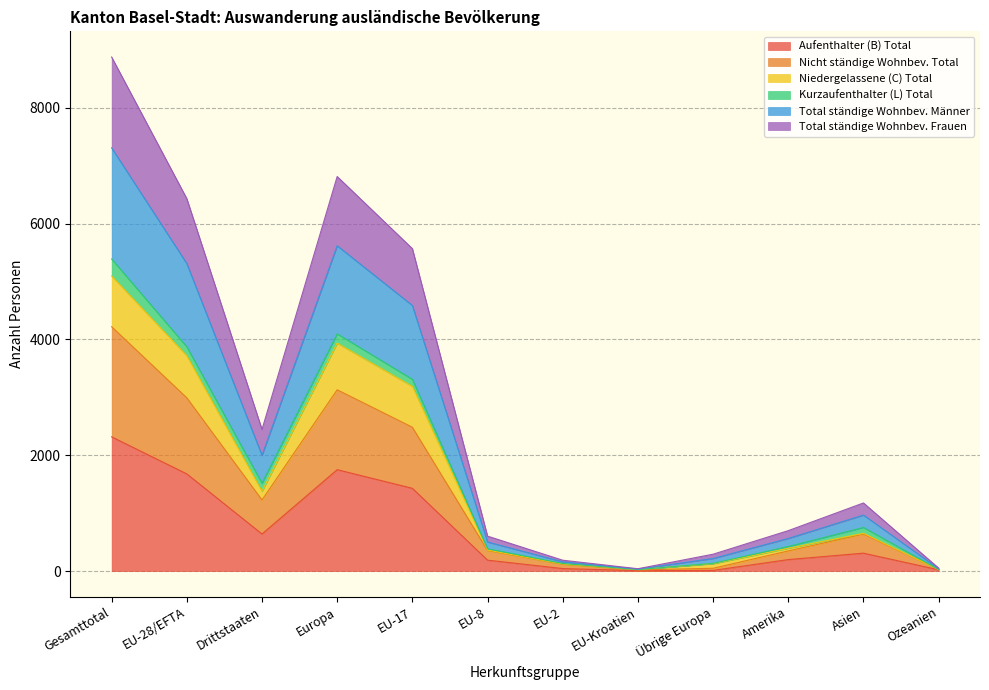

At which label does Aufenthalter (B) Total reach its peak?

Gesamttotal